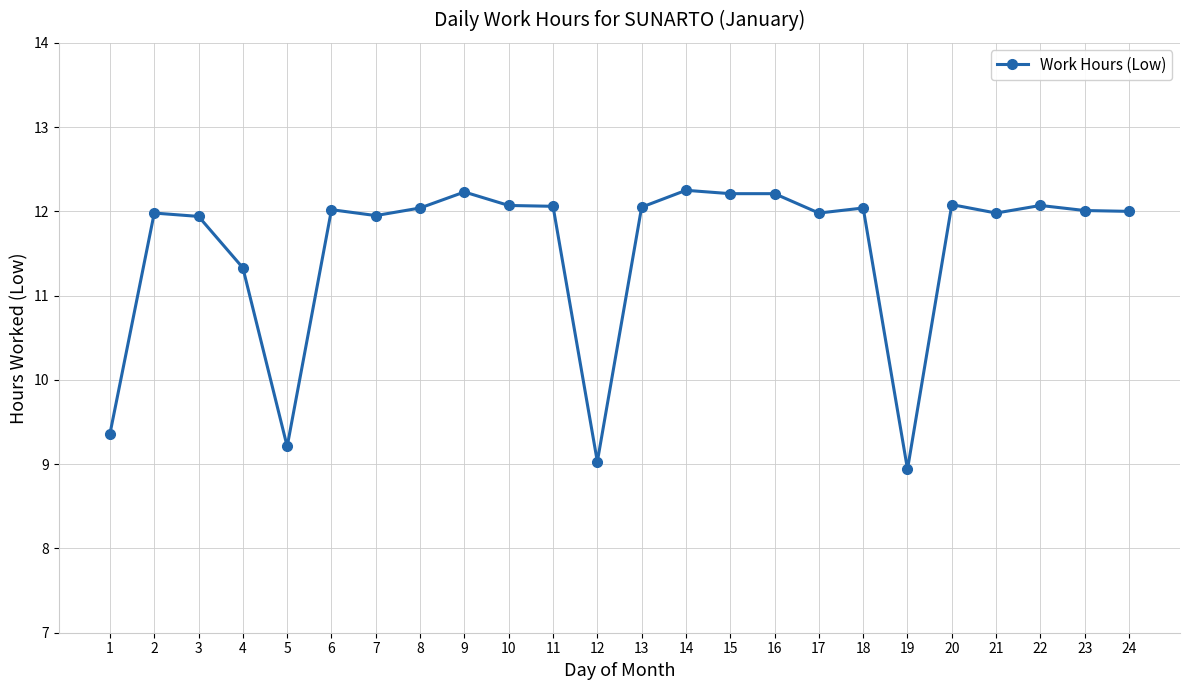

True or false: there are more than 1 points higher than both neighbors.

True